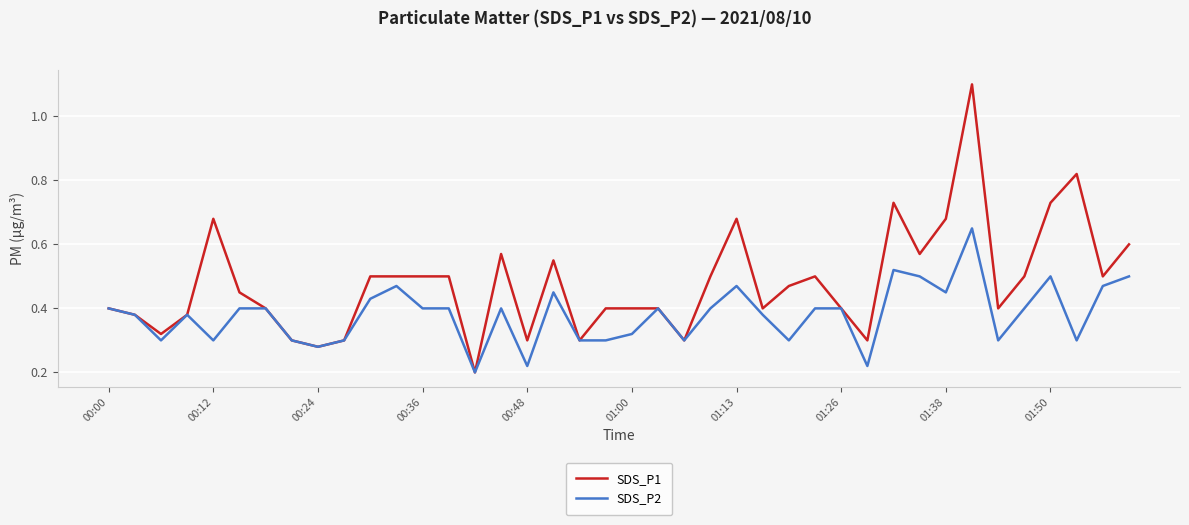

Which series has the largest total across all categories?

SDS_P1